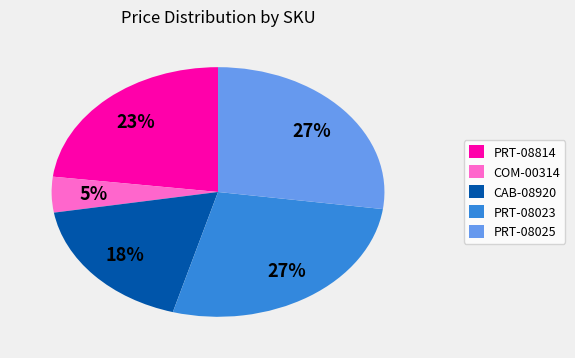

Does any single category account for the majority?

No